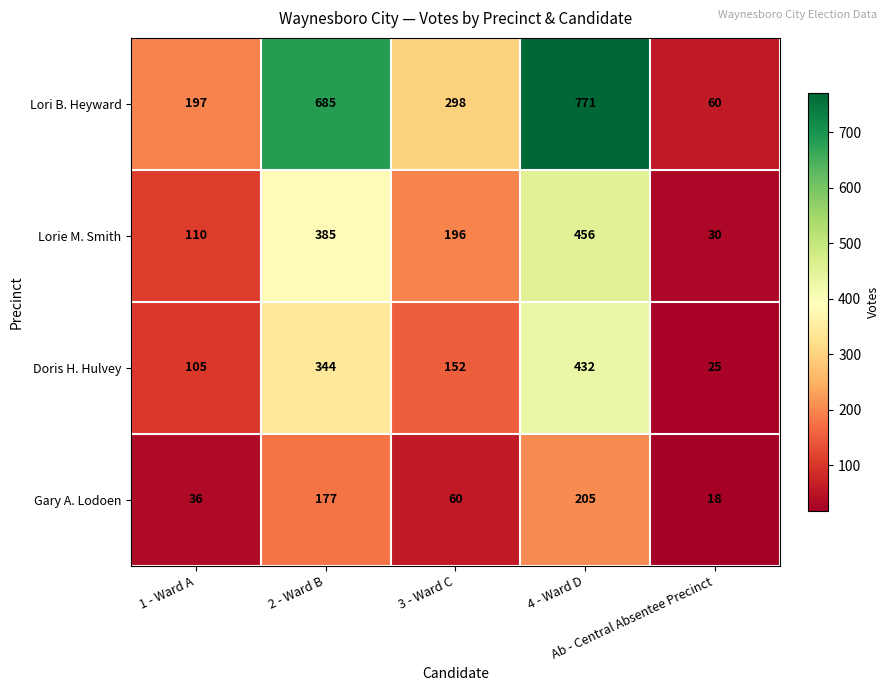

What is the difference between the second highest and second lowest values in the Lori B. Heyward series?

488